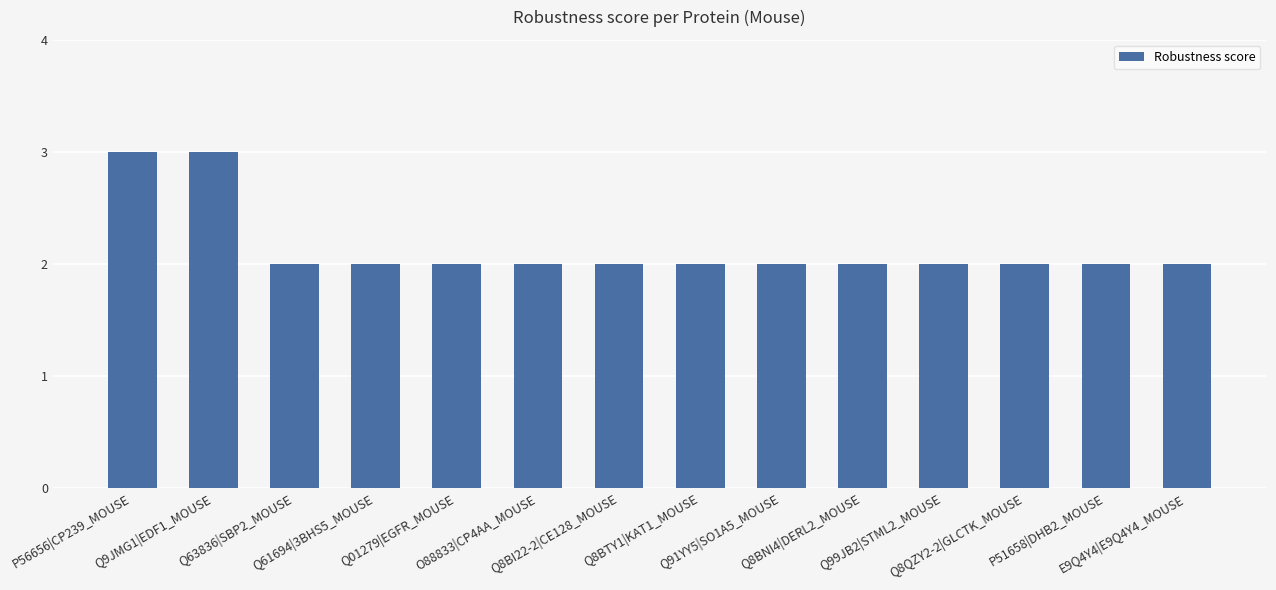

What is the ratio of the value at Q91YY5|SO1A5_MOUSE to the value at Q8BNI4|DERL2_MOUSE?

1.0